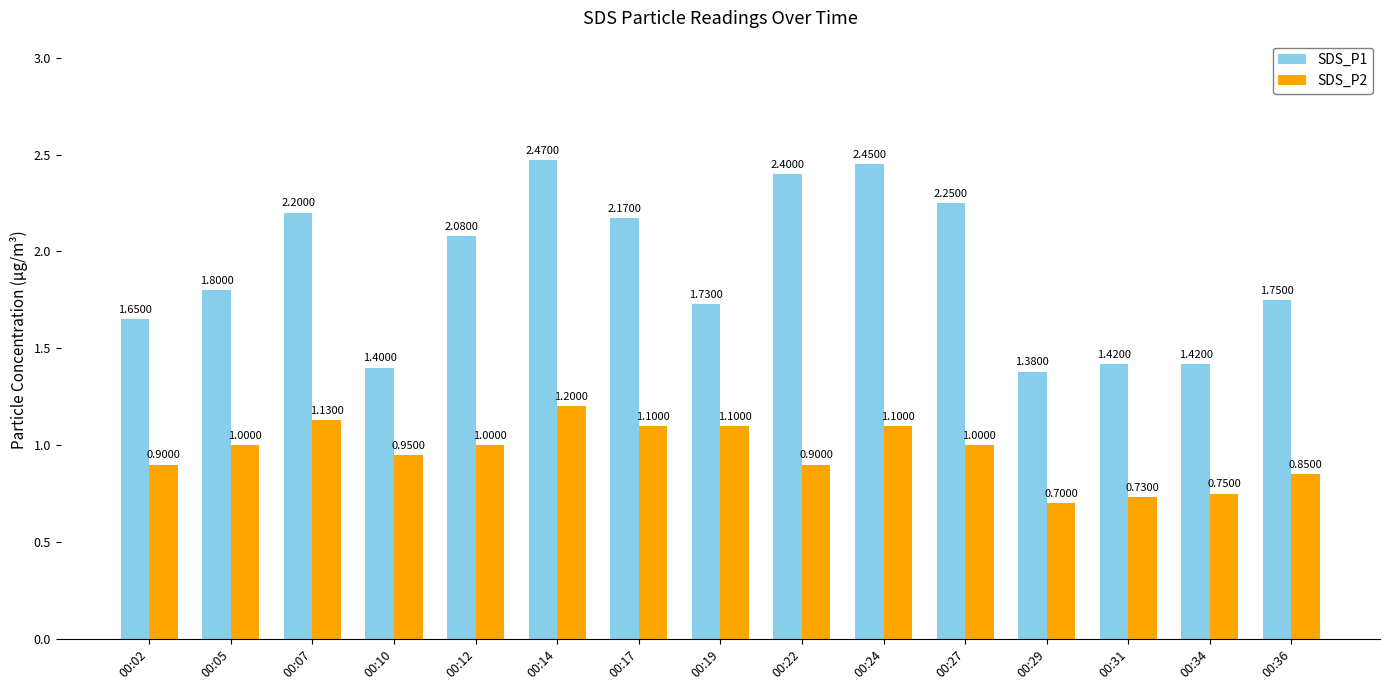

List the series in order of their peak value, highest first.

SDS_P1, SDS_P2